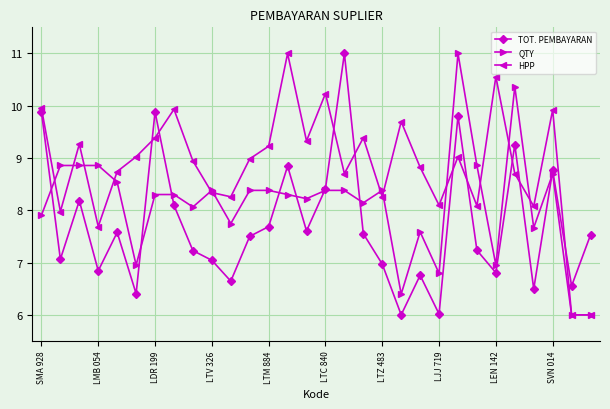

What is the maximum value shown in the chart?

11.0